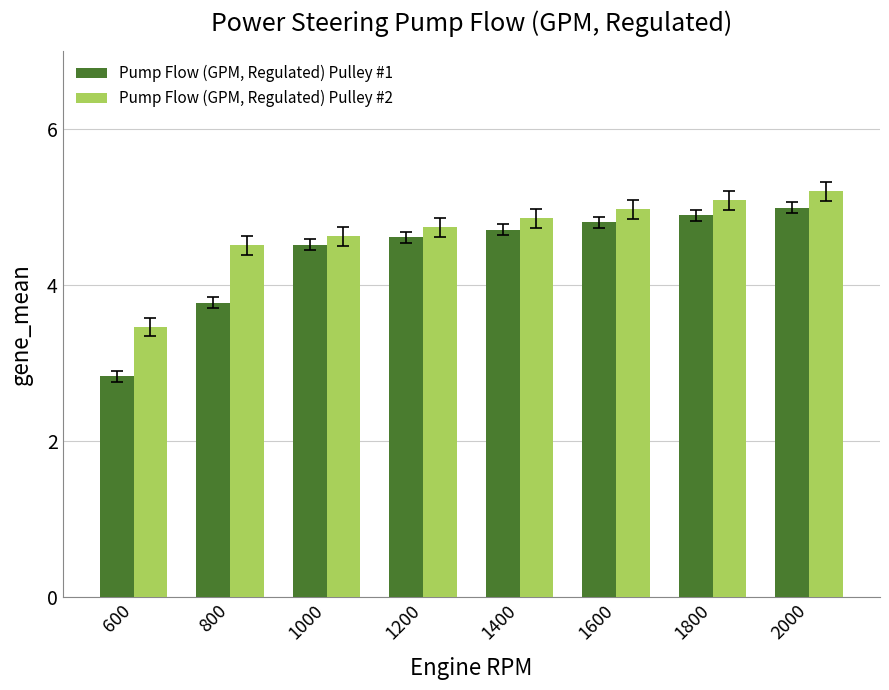

What is the value of the Pump Flow (GPM, Regulated) Pulley #1 bar at the 1st from the left?

2.8